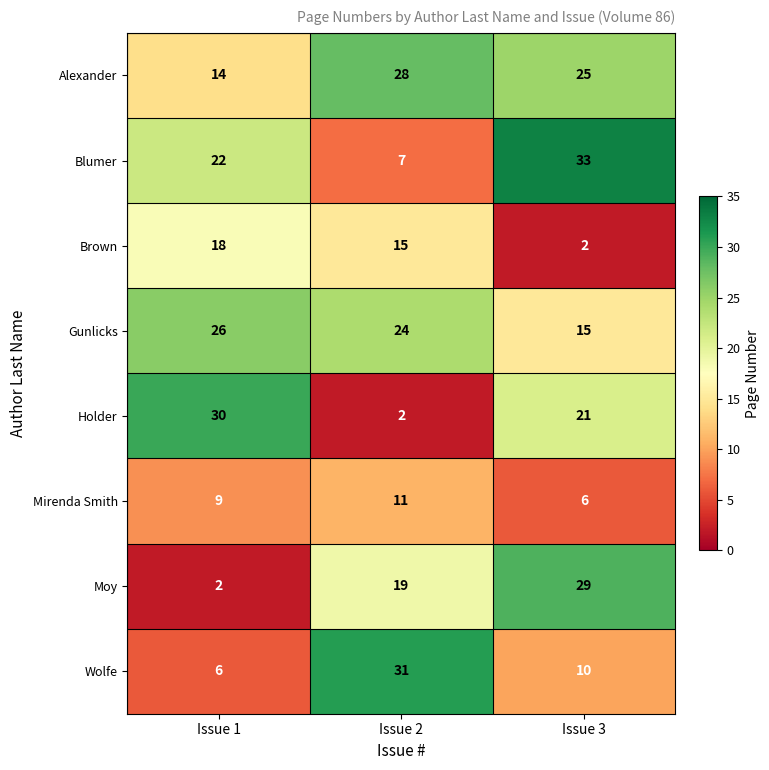

The value of Wolfe at Issue 1 is 6. True or false?

True